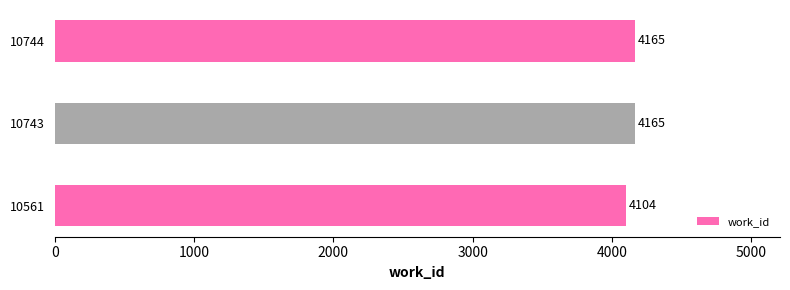

Reading bottom to top, extract all data points from this chart.

10561=4104	10743=4165	10744=4165